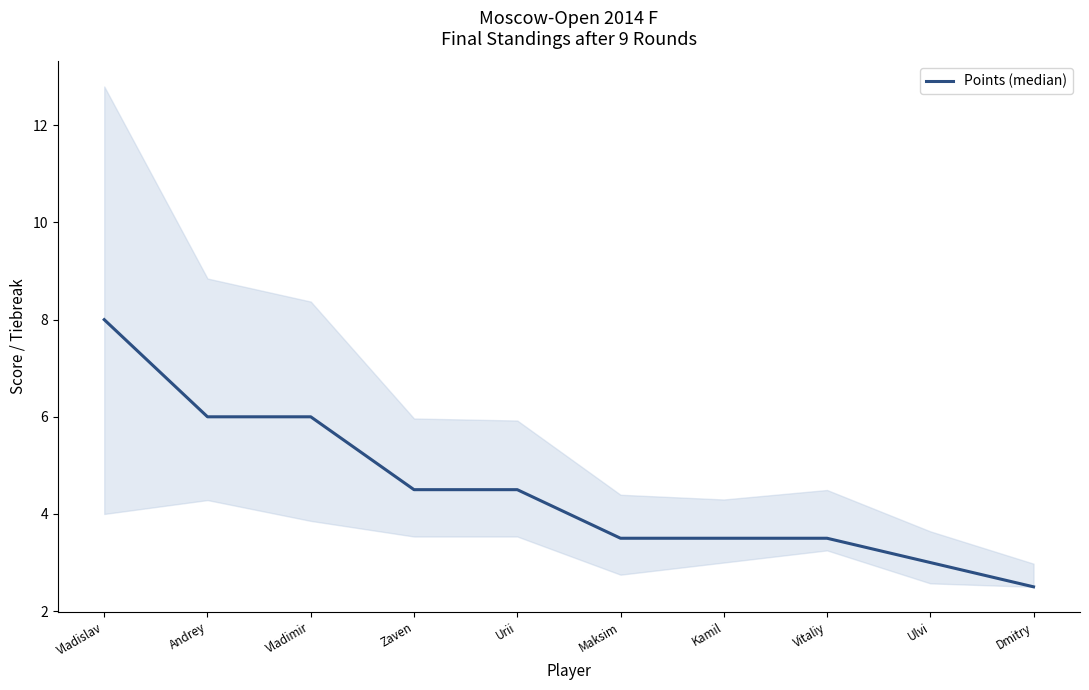

What is the difference between the values at Vladimir and Kamil?

2.5